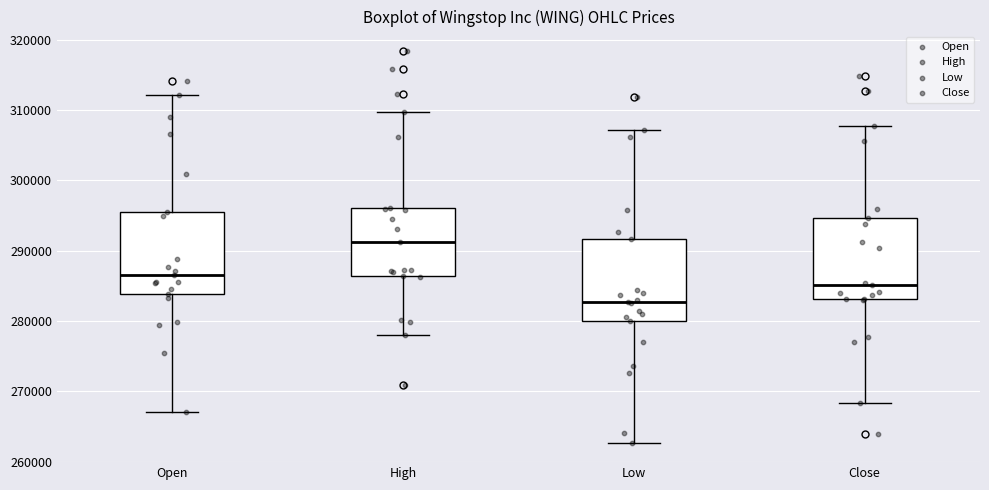

Reading left to right, read every box against the y-axis: the position of its median line, the range the box covers, and the ends of its whiskers. The values are not printed on the chart, so give them approximately, as read against the axis.

Open: median 287000, box 284000 to 295000, whiskers 267000 to 312000
High: median 291000, box 286000 to 296000, whiskers 278000 to 310000
Low: median 283000, box 280000 to 292000, whiskers 263000 to 307000
Close: median 285000, box 283000 to 295000, whiskers 268000 to 308000